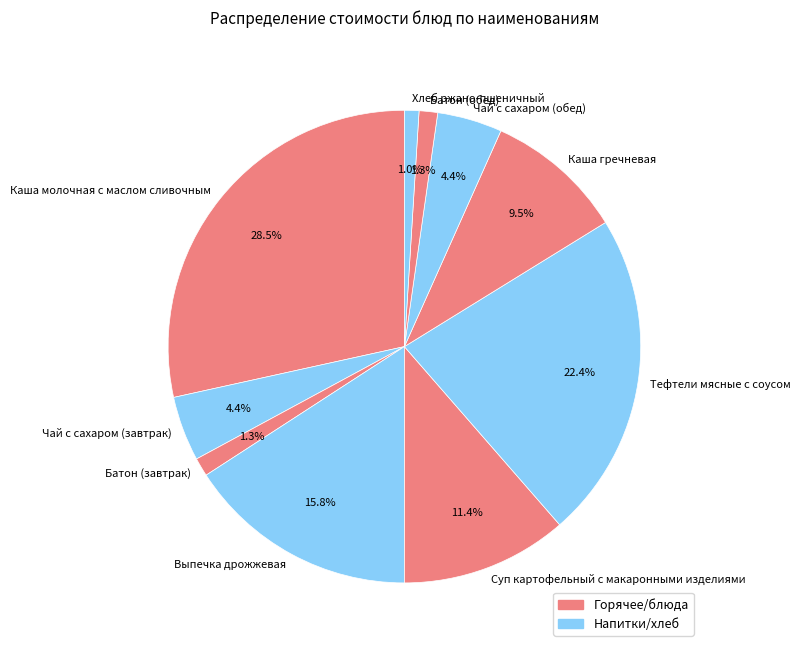

What portion of the pie excludes Чай с сахаром (завтрак)?

95.6%